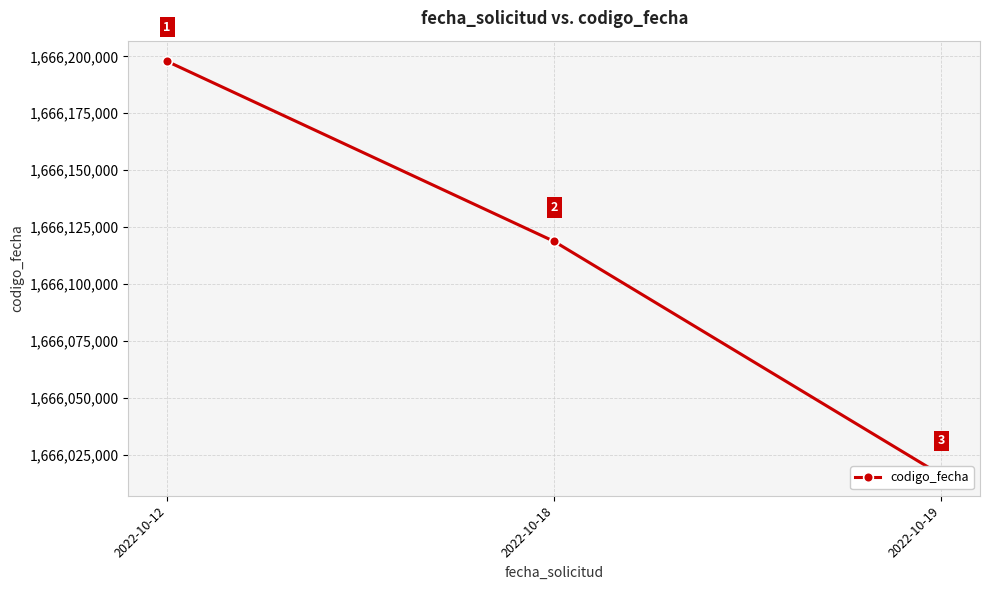

True or false: the data shows 645554941 at 2022-10-18.

False